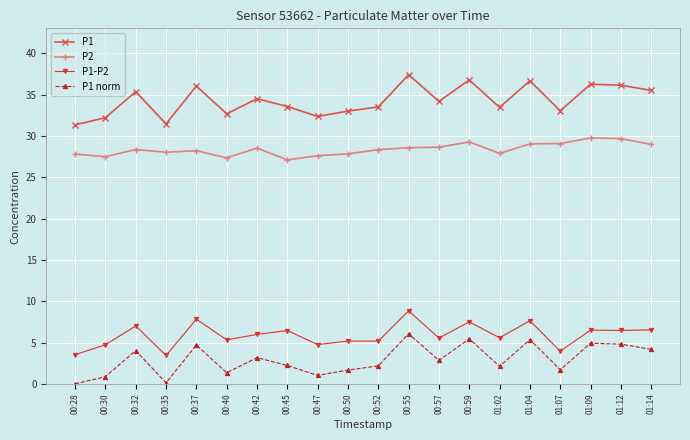

True or false: P2 has a value of 27.6 at 00:47.

True